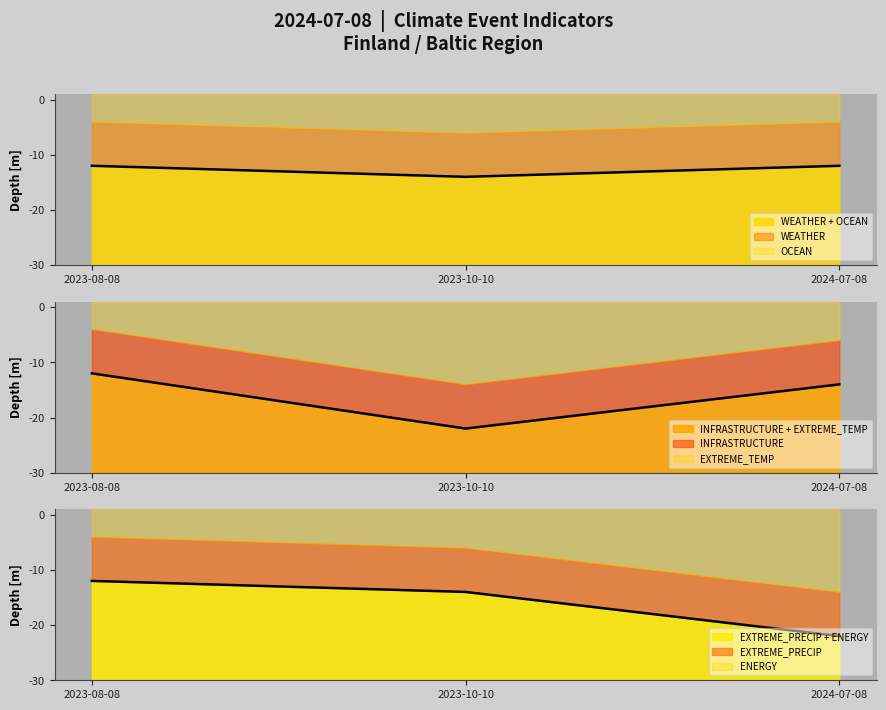

Is it true that EXTREME_TEMP equals -22 at 2024-07-08?

True